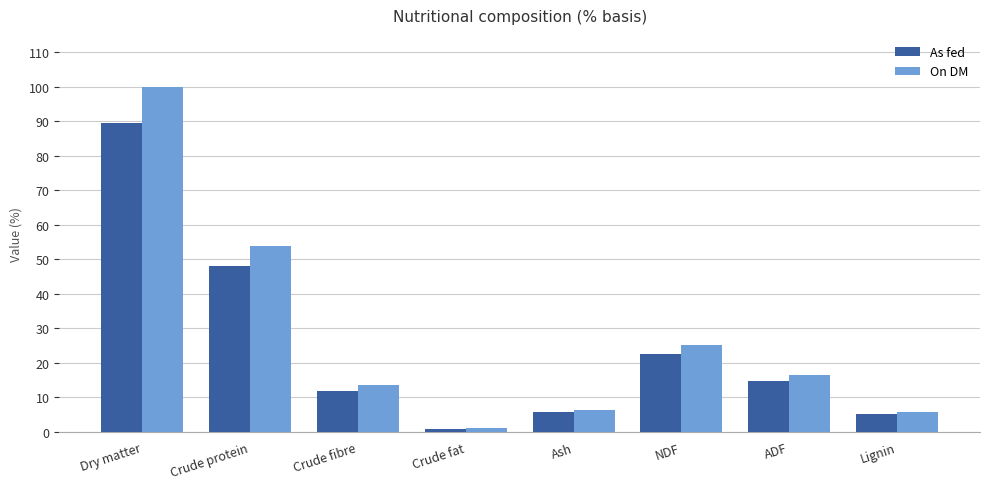

Does the chart contain stacked bars?

No